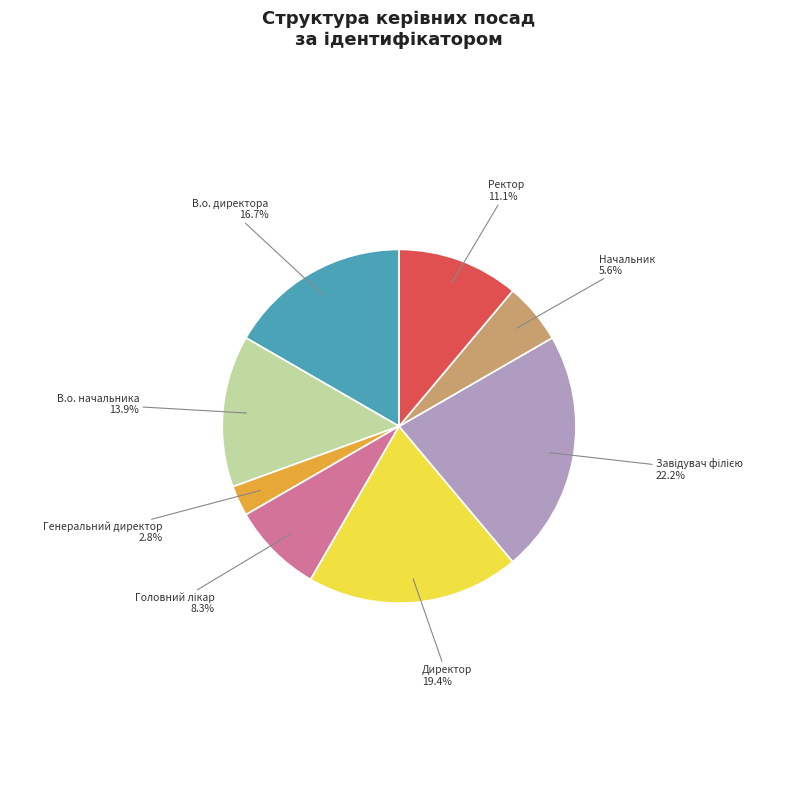

To the nearest percent, what portion does В.о. директора represent?

17%